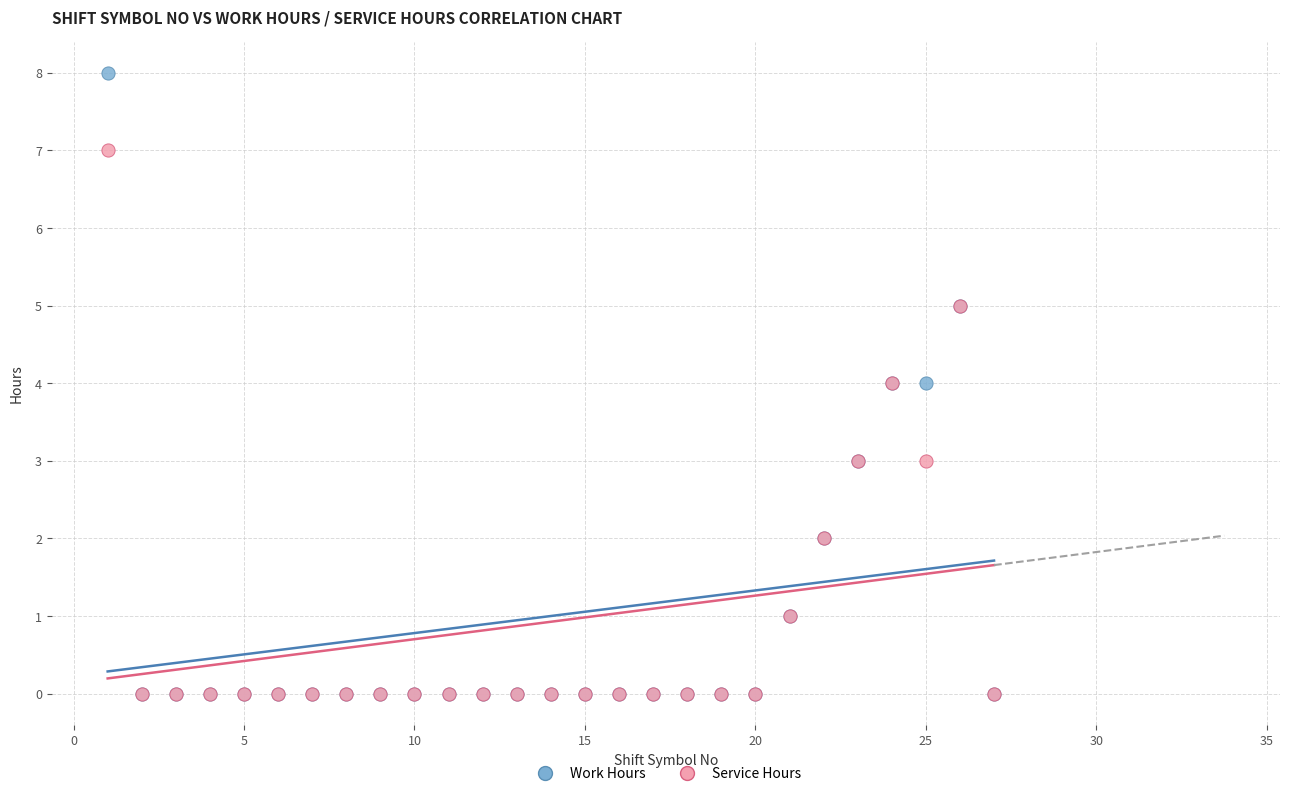

Which series has the widest spread of Y values?

Work Hours